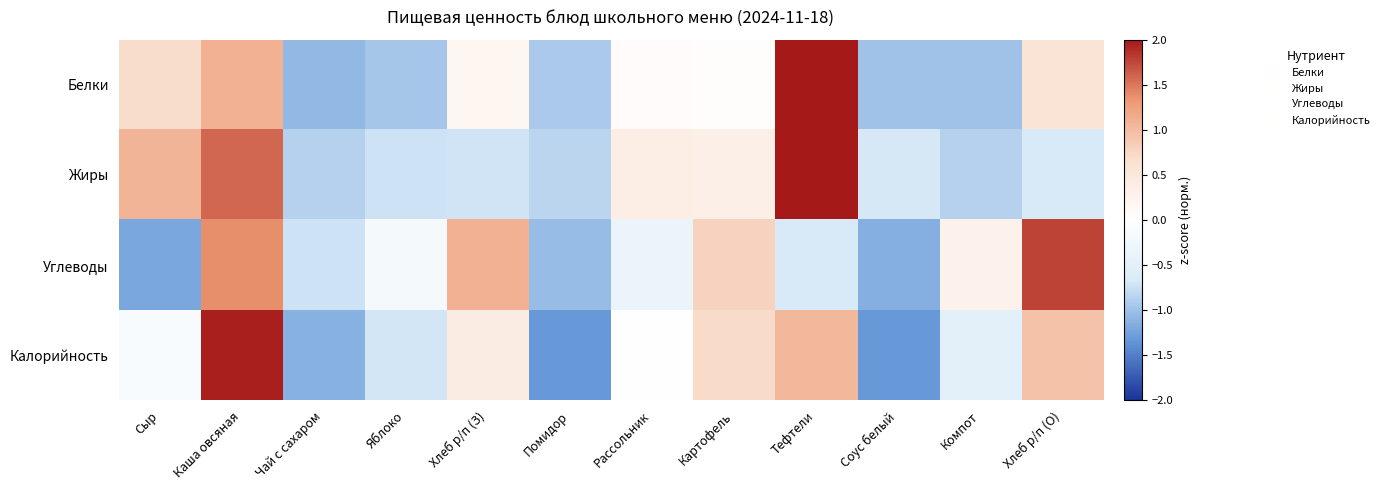

Which series has the largest total across all categories?

Калорийность